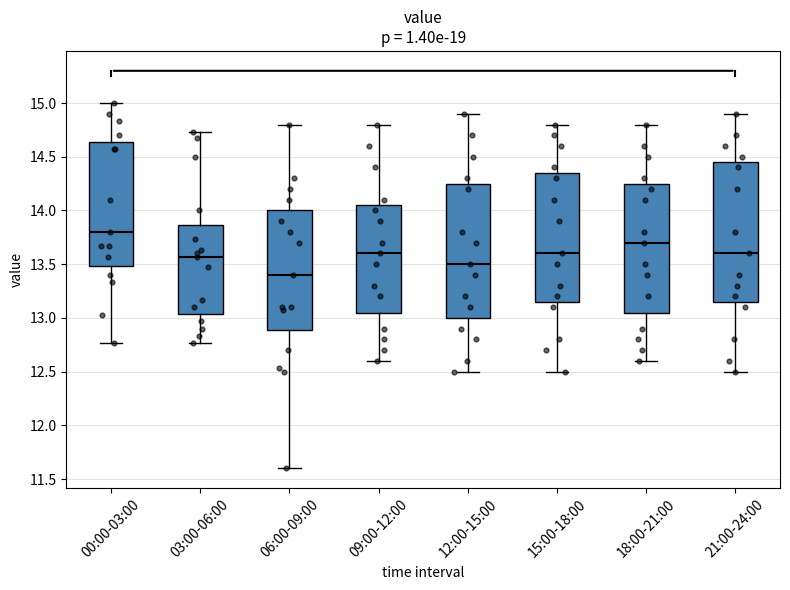

Where is the lower edge of the box for 03:00-06:00 on the y-axis? The values are not printed on the chart, so give them approximately, as read against the axis.

13.05